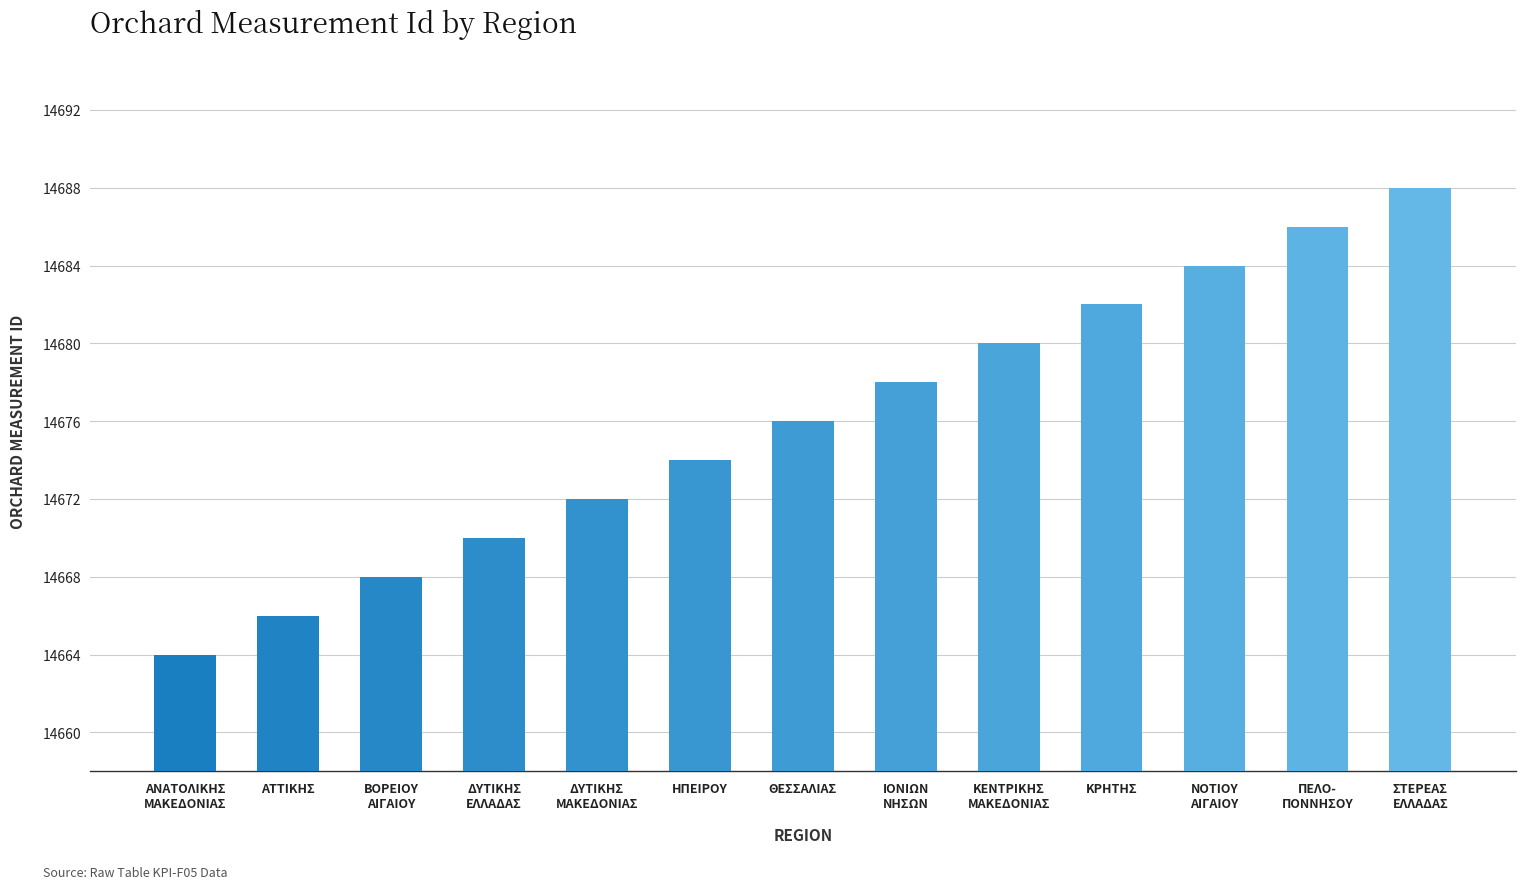

What is the maximum value shown in the chart?

14688